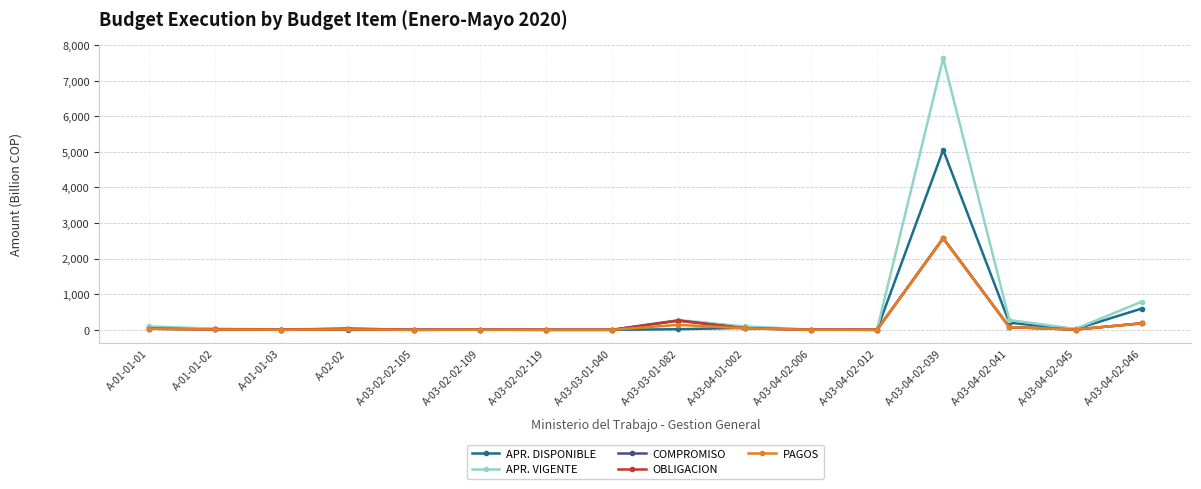

Which category has the highest value in the APR. VIGENTE series?

A-03-04-02-039